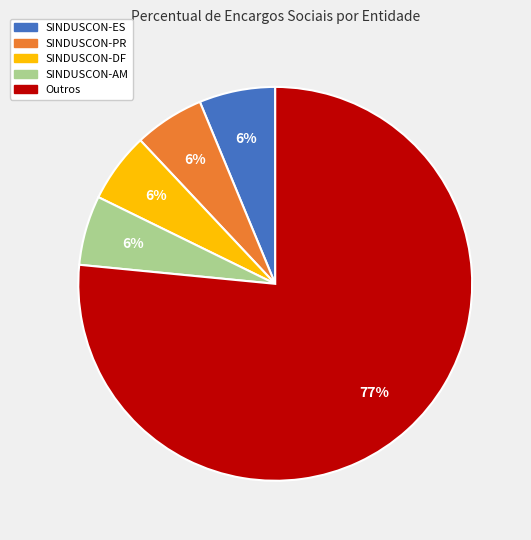

Is there a majority slice in this chart?

Yes